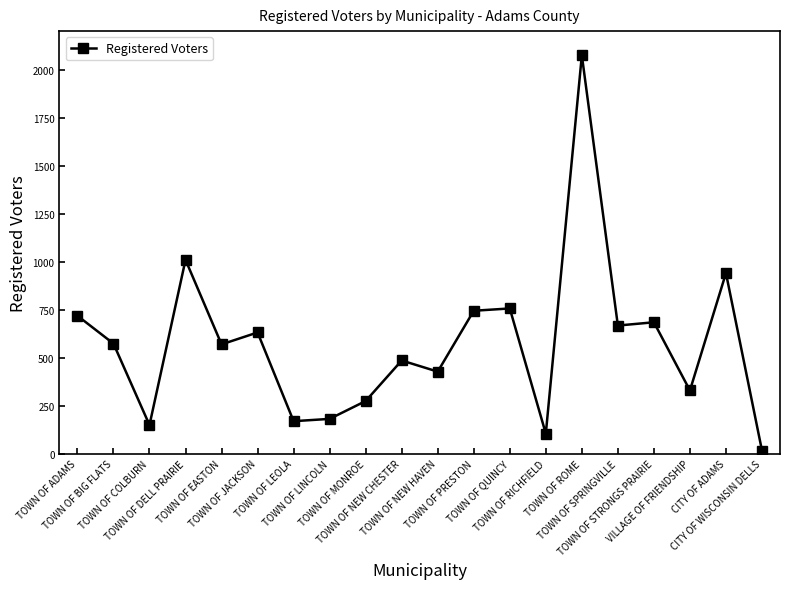

Which label corresponds to the largest value in the chart?

TOWN OF ROME